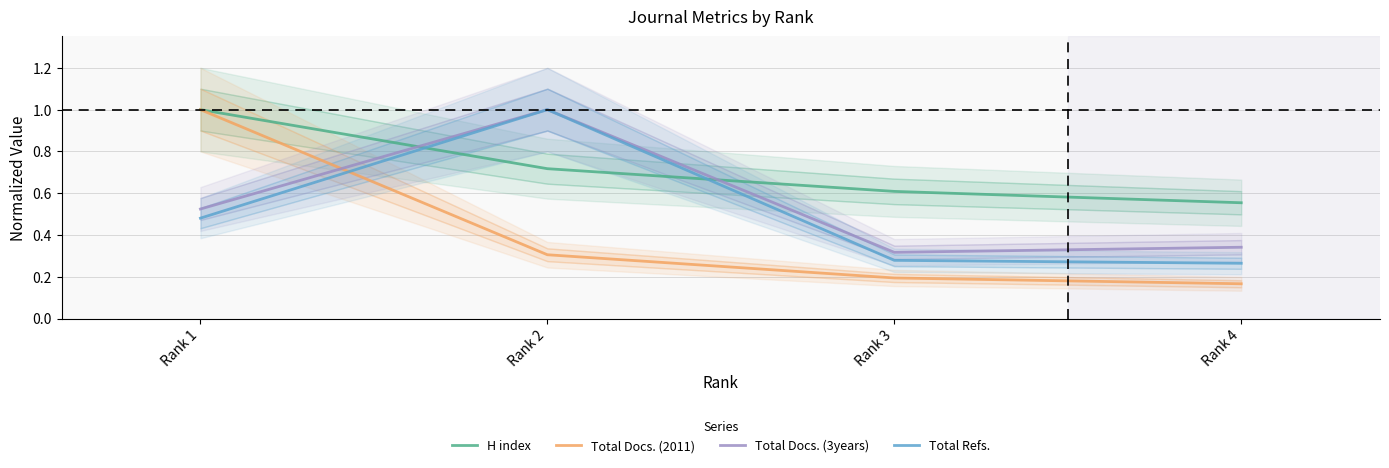

At Rank 2, list the series in order from smallest to largest.

Total Docs. (2011), H index, Total Docs. (3years), Total Refs.